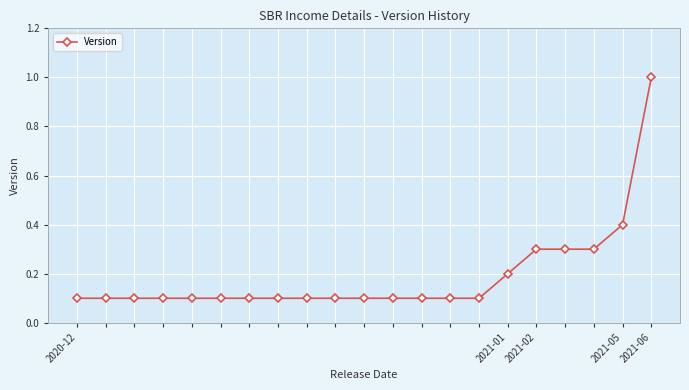

What is the value of the 13th point from the left?

0.1